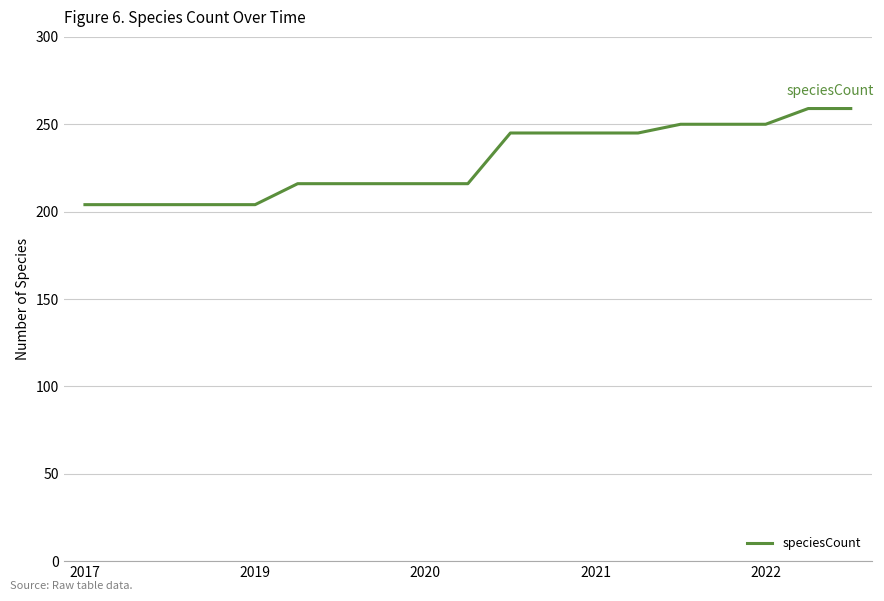

What is the minimum value shown in the chart?

204